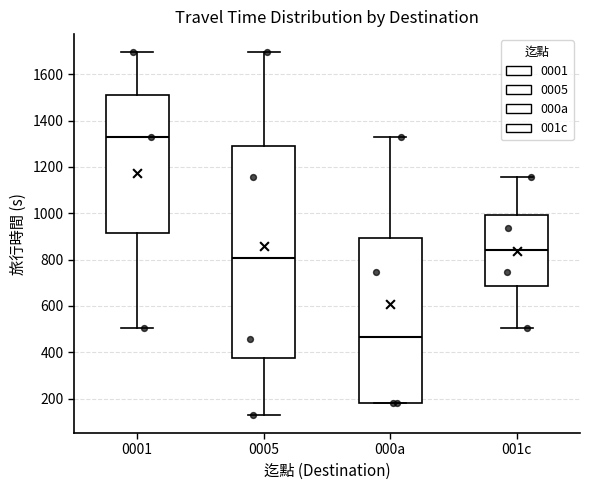

Reading left to right, transcribe this box plot: for each box, give where its median line is, the range the box spans, and where its two whiskers end, as read against the y-axis. The values are not printed on the chart, so give them approximately, as read against the axis.

0001: median 1320, box 920 to 1520, whiskers 500 to 1700
0005: median 800, box 380 to 1300, whiskers 140 to 1700
000a: median 460, box 180 to 900, whiskers 180 to 1320
001c: median 840, box 680 to 1000, whiskers 500 to 1160